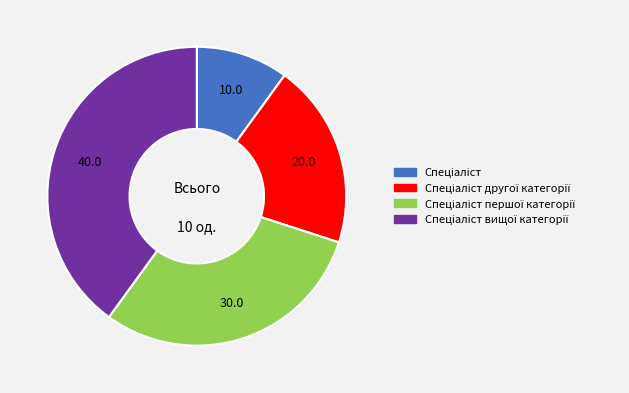

Does any single category account for the majority?

No